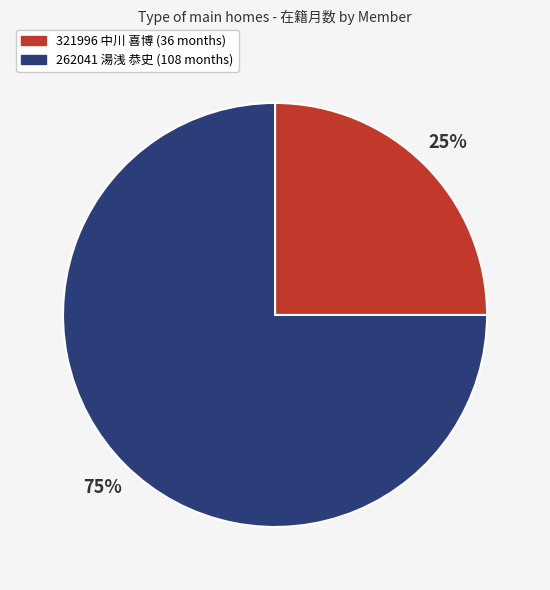

Which has a higher value, 262041 湯浅 恭史 or 321996 中川 喜博?

262041 湯浅 恭史